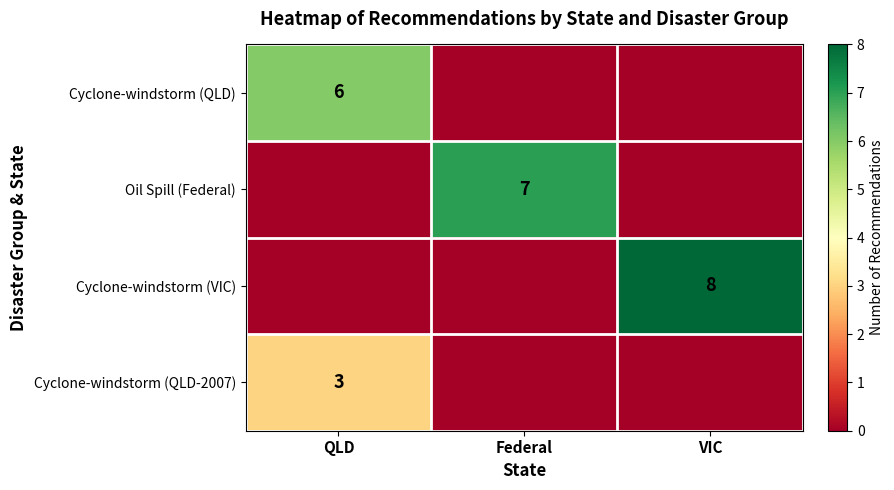

The Oil Spill (Federal) series shows 12 at Federal. True or false?

False